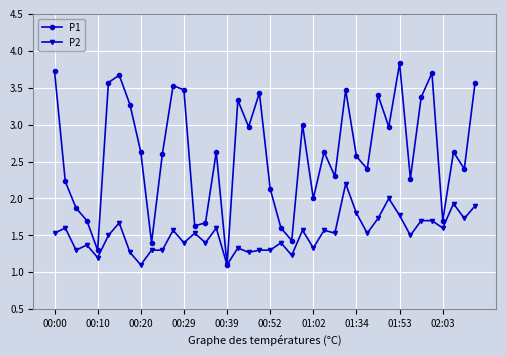

Which series has the largest range (max minus min)?

P1